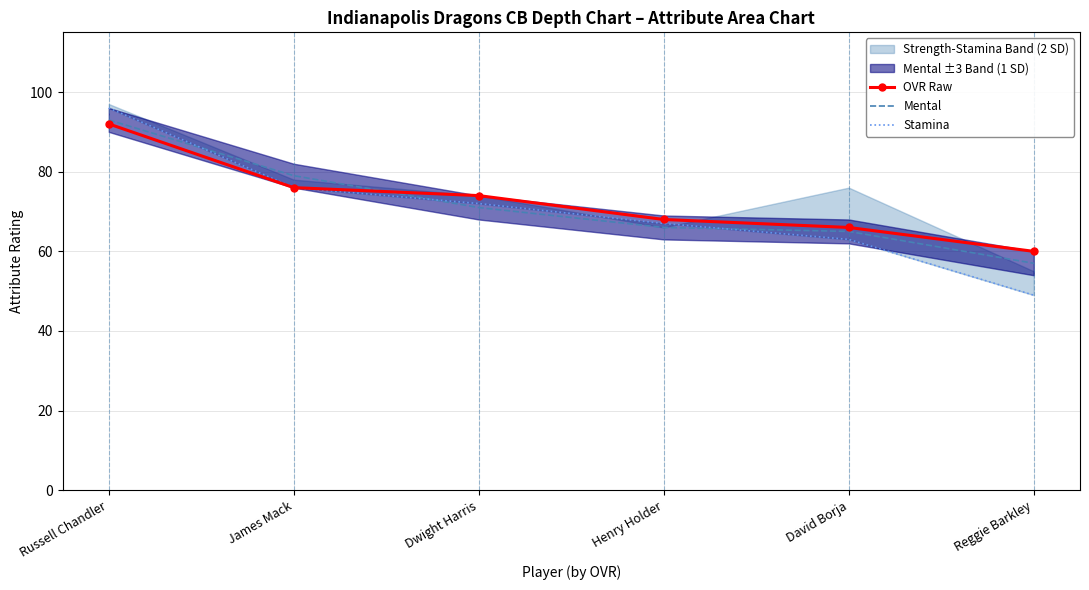

Where is Stamina nearest to the value 72?

Dwight Harris